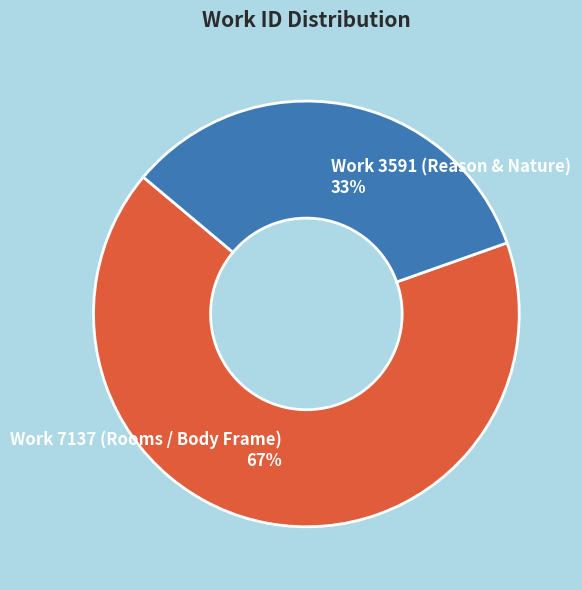

What is the ratio of the value at Work 7137 (Rooms / Body Frame) to the value at Work 3591 (Reason & Nature)?

2.0